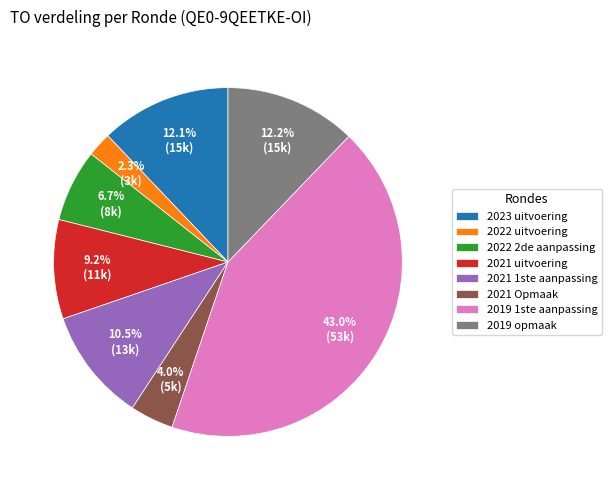

Is 2019 1ste aanpassing the majority of the pie?

No